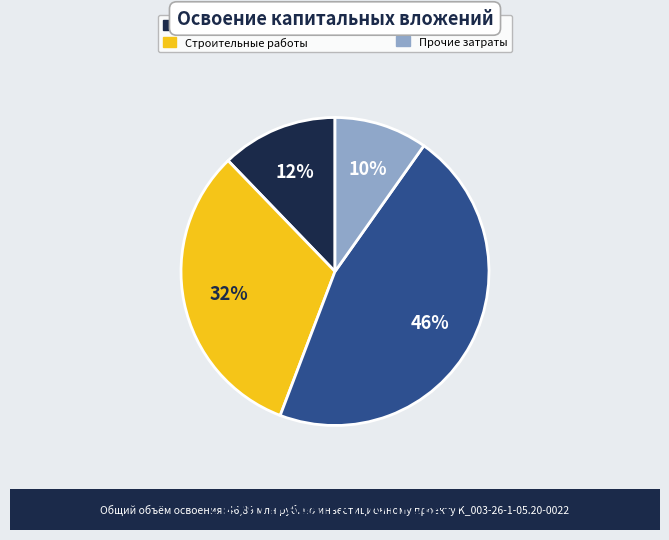

Which category has the smallest portion of the pie?

Прочие затраты